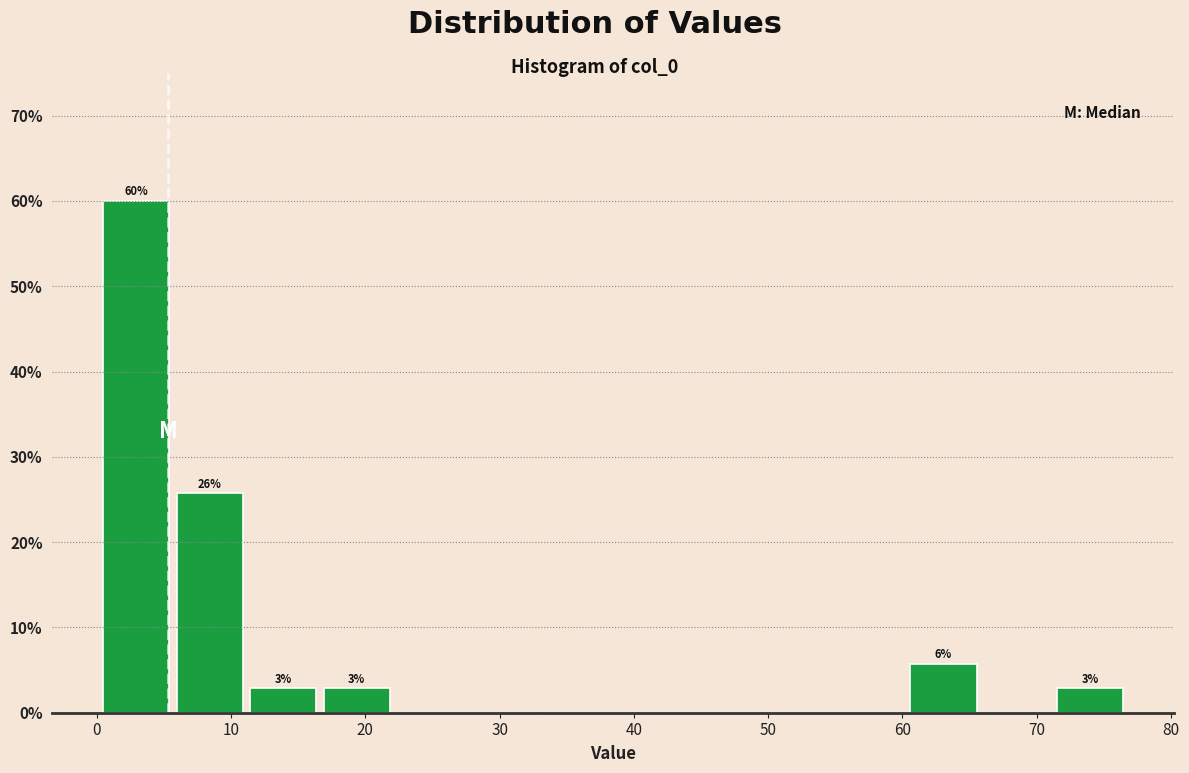

Over which range of the x-axis is the bar tallest?

1 to 6